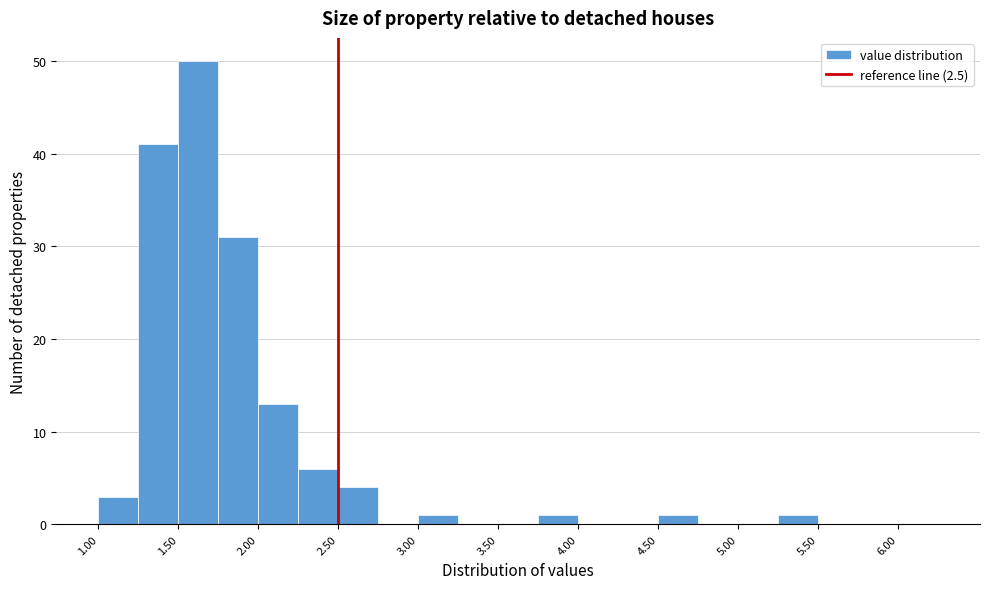

Reading left to right, transcribe this chart: for each bar, give the range it covers on the x-axis and its height. The values are not printed on the chart, so give them approximately, as read against the axis.

1.00 to 1.25: 3
1.25 to 1.50: 41
1.50 to 1.75: 50
1.75 to 2.00: 31
2.00 to 2.25: 13
2.25 to 2.50: 6
2.50 to 2.75: 4
2.75 to 3.00: 0
3.00 to 3.25: 1
3.25 to 3.50: 0
3.50 to 3.75: 0
3.75 to 4.00: 1
4.00 to 4.25: 0
4.25 to 4.50: 0
4.50 to 4.75: 1
4.75 to 5.00: 0
5.00 to 5.25: 0
5.25 to 5.50: 1
5.50 to 5.75: 0
5.75 to 6.00: 0
6.00 to 6.25: 0